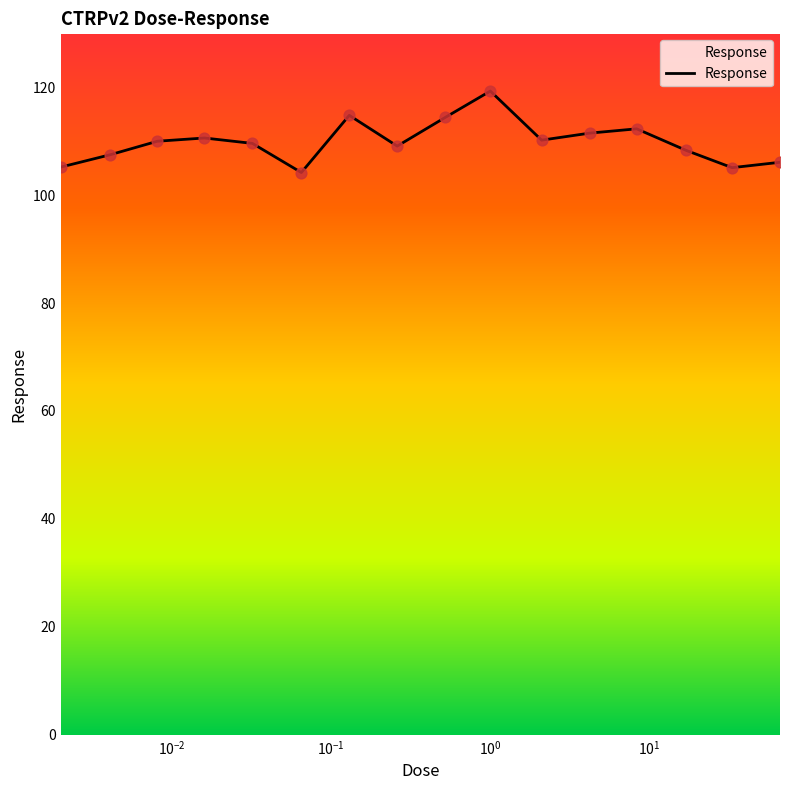

What is the smallest value displayed?

104.2